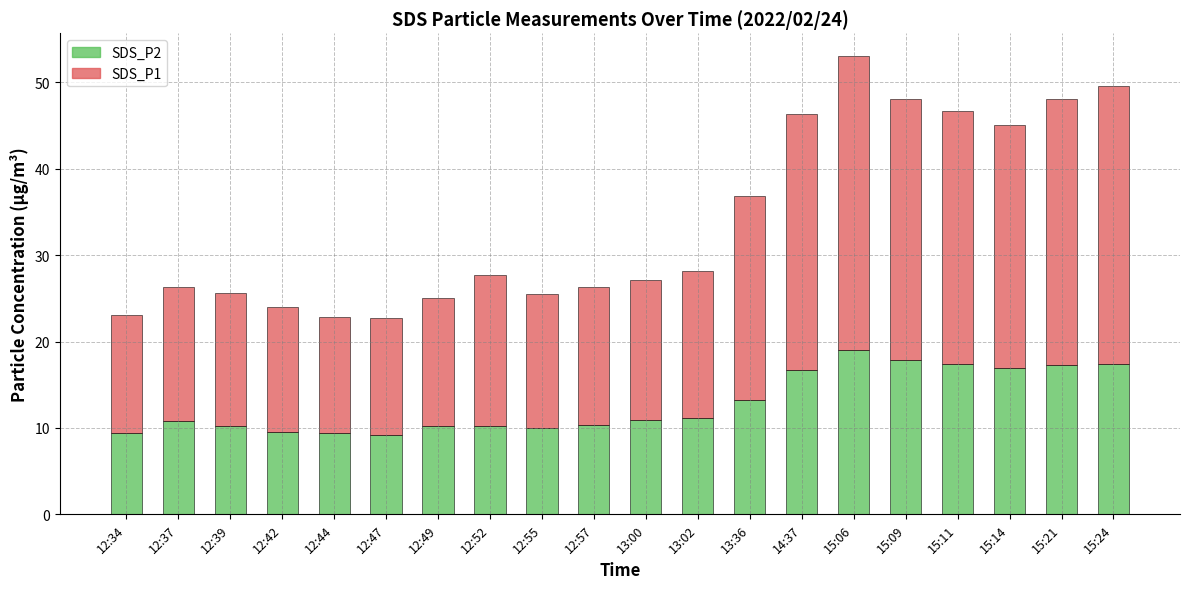

True or false: SDS_P2 has a value of 7.6 at 13:00.

False